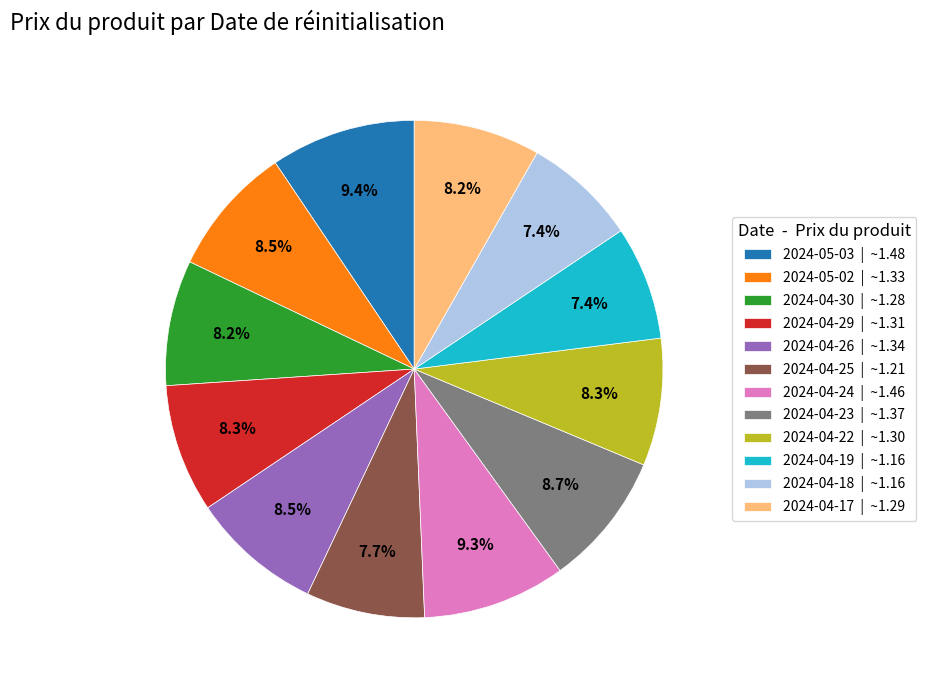

What percentage is the 2024-05-03 slice, to the nearest percent?

9%